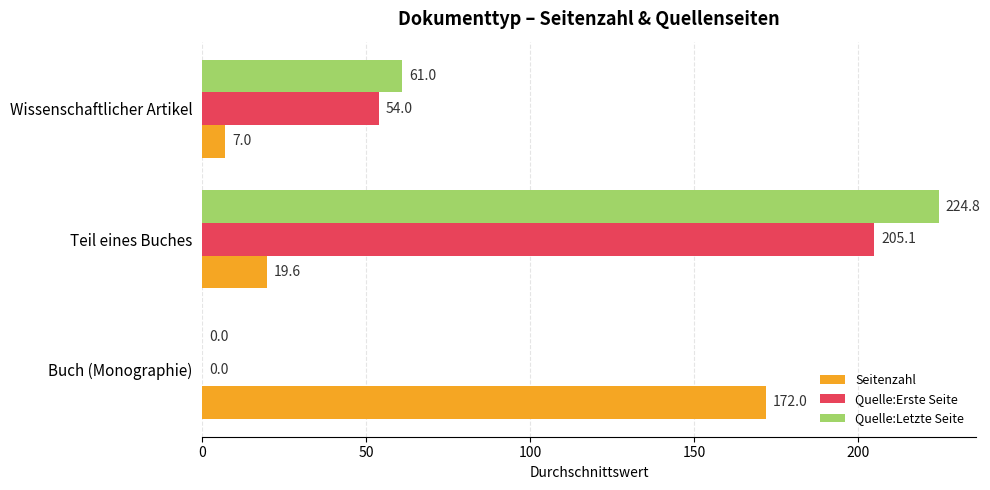

What is the sum of the Quelle:Letzte Seite values at Teil eines Buches and Wissenschaftlicher Artikel?

285.8